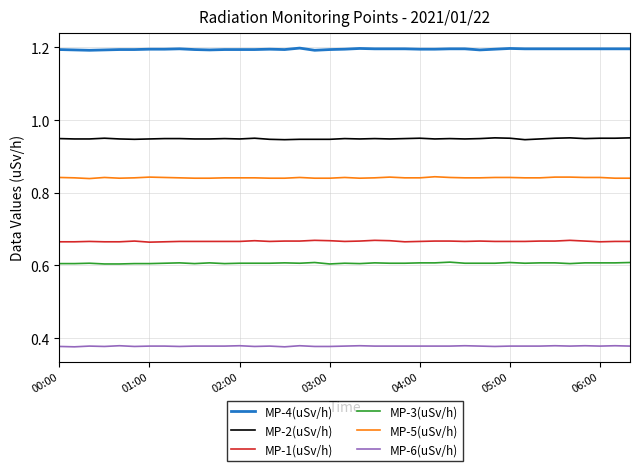

True or false: MP-3(uSv/h) and MP-5(uSv/h) cross at least once.

False